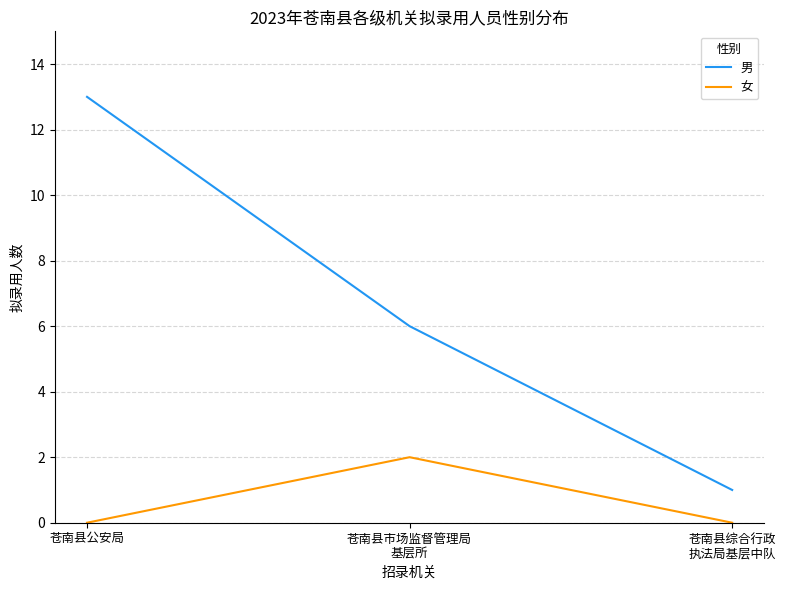

At how many categories does at least one series exceed 2?

2